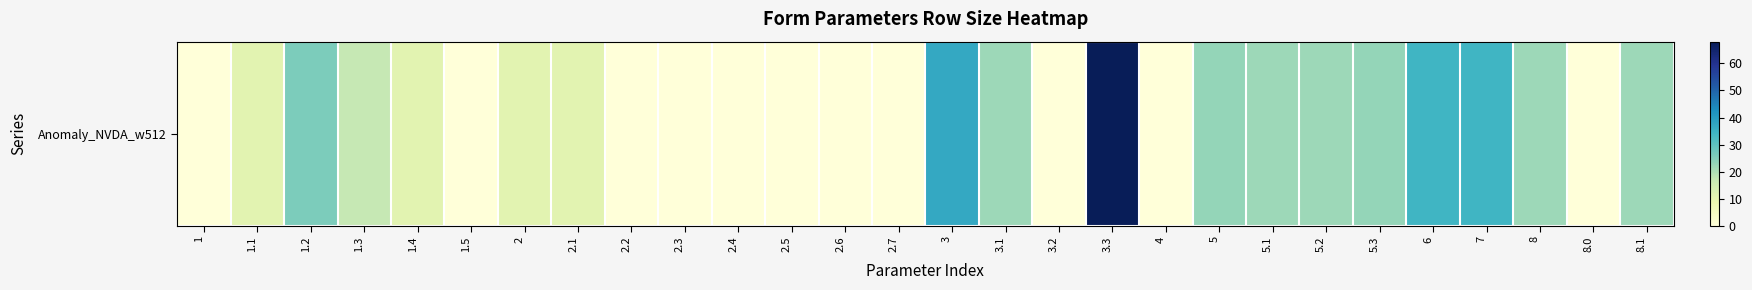

Reading left to right, list all the values displayed in this chart.

1=0	1.1=11	1.2=26	1.3=17	1.4=11	1.5=0	2=11	2.1=11	2.2=0	2.3=0	2.4=0	2.5=0	2.6=0	2.7=0	3=37	3.1=22	3.2=0	3.3=68	4=0	5=23	5.1=22	5.2=22	5.3=23	6=34	7=34	8=22	8.0=0	8.1=22